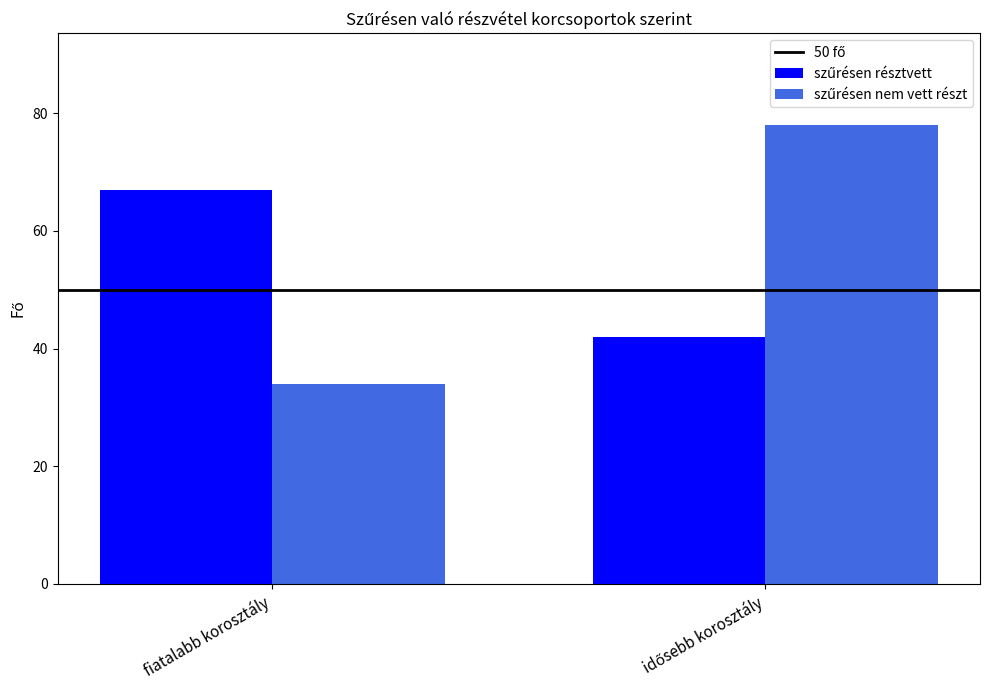

How many bars are there in each group?

2